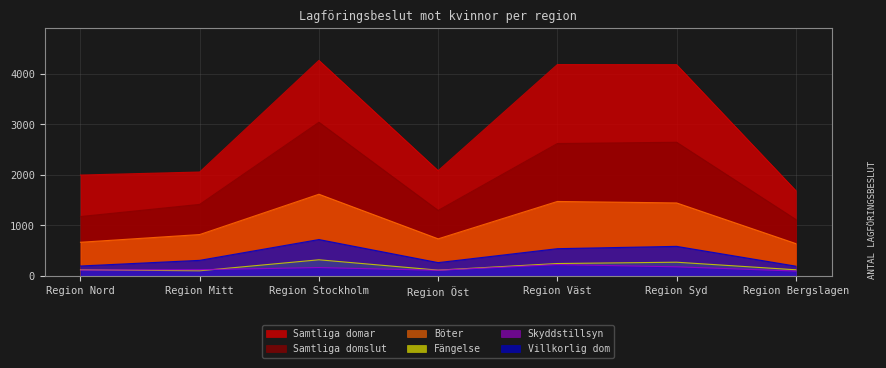

Read the Villkorlig dom value at Region Öst.

263